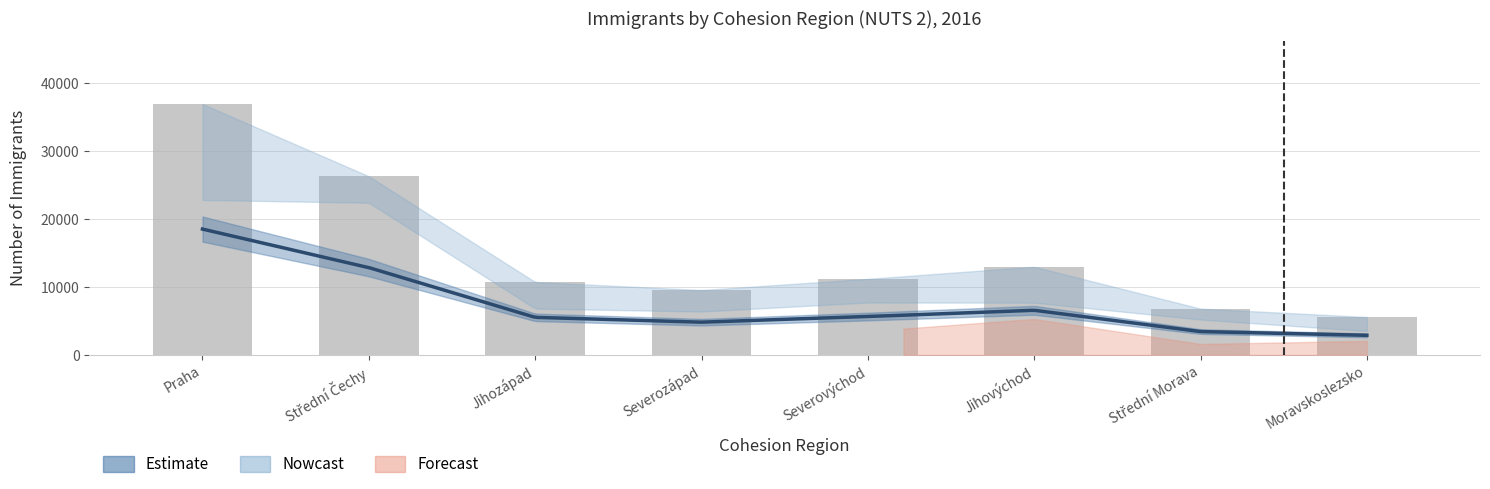

What is the difference between the Immigrants Total values at Jihozápad and Jihovýchod?

2255